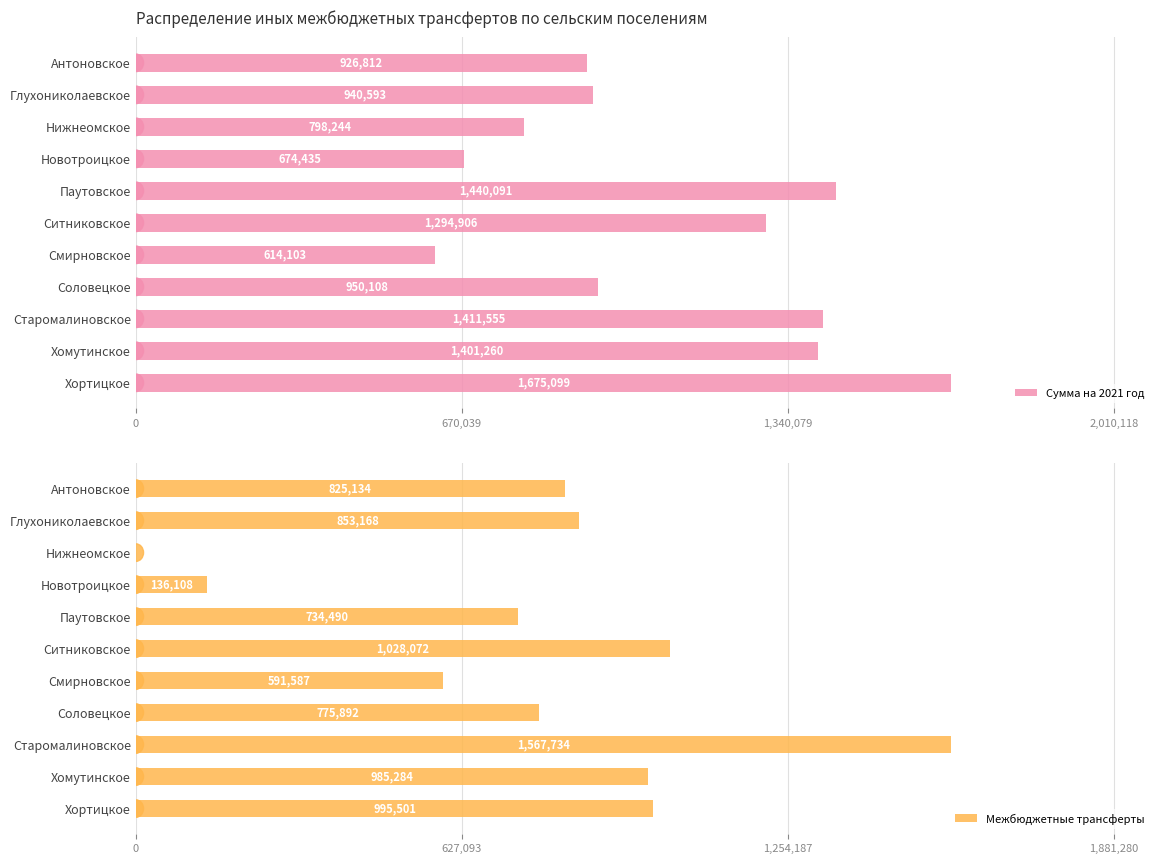

What is the approximate value of Межбюджетные трансферты at Новотроицкое?

136108